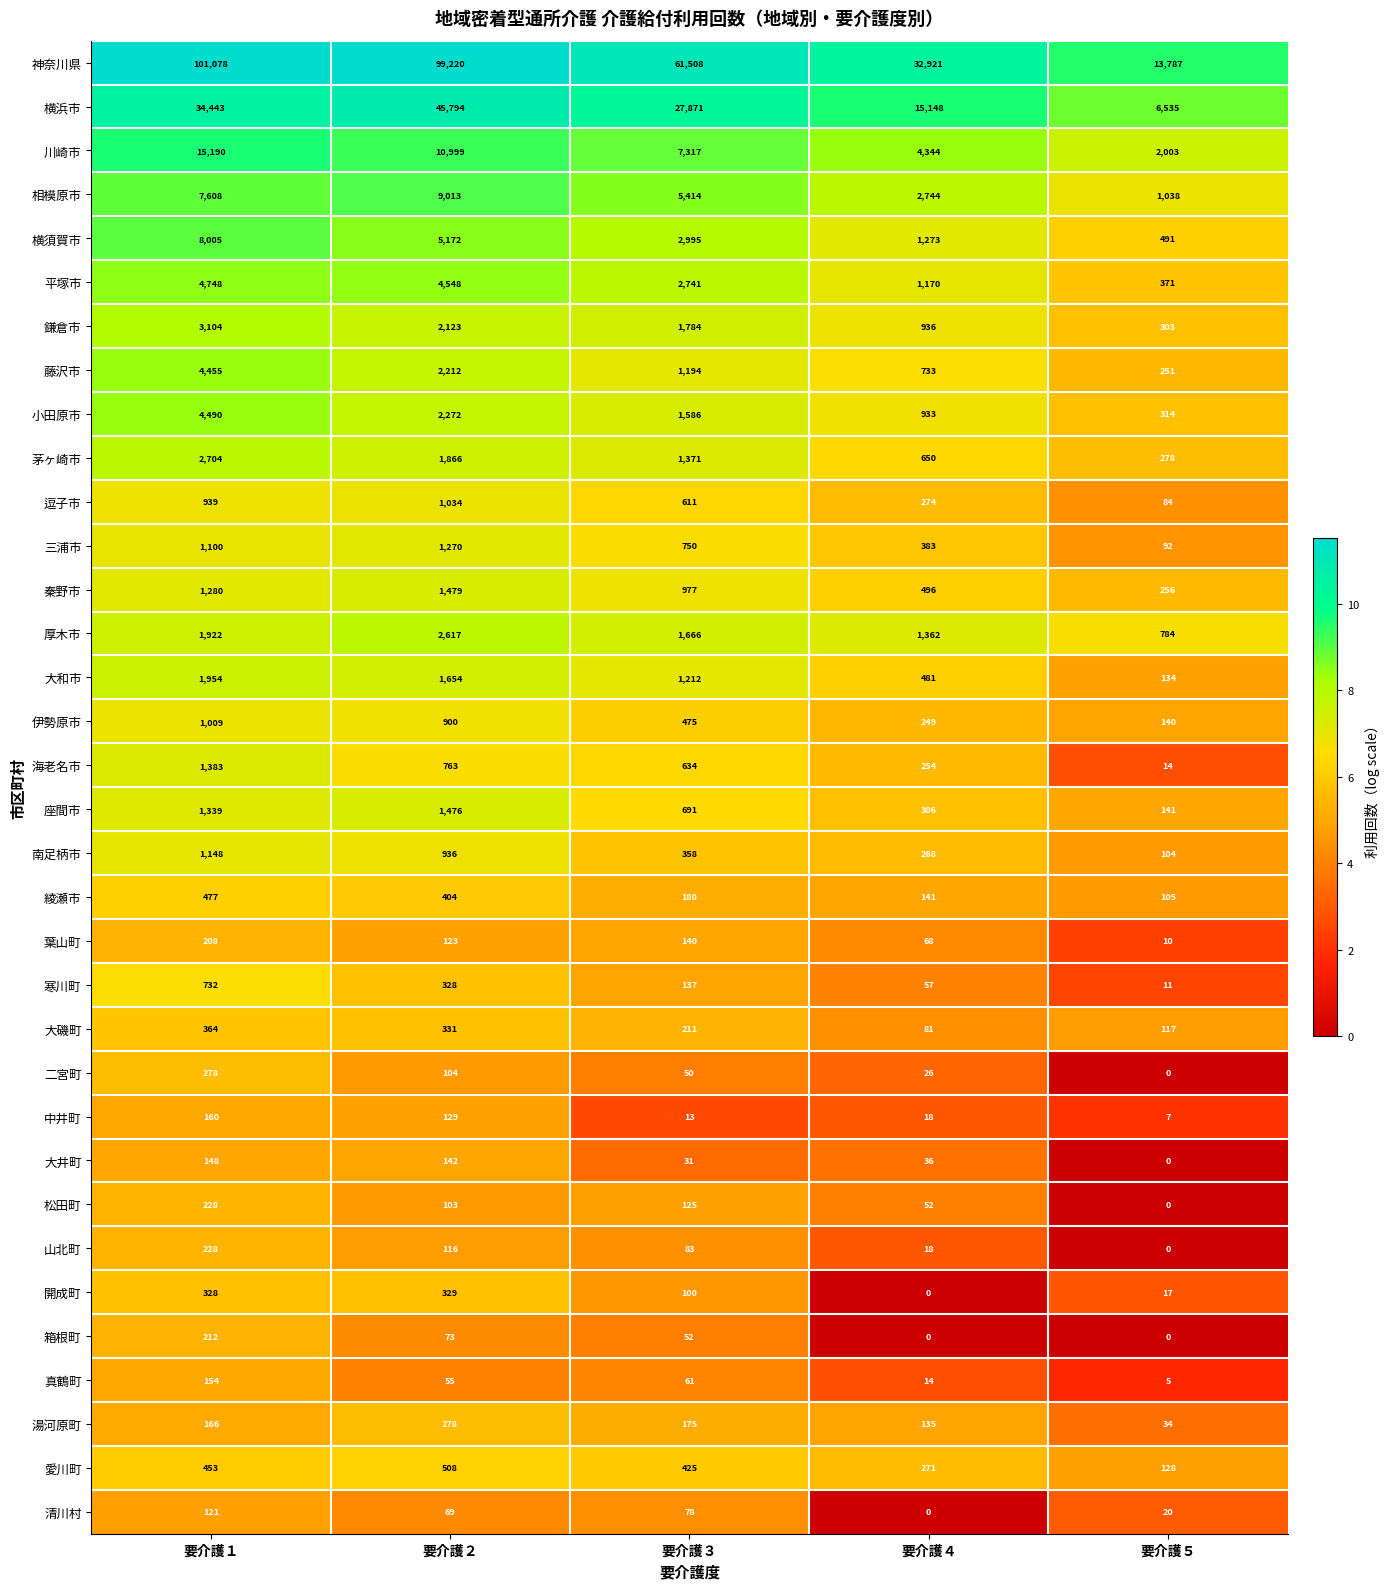

List the labels in order of 秦野市 value, largest first.

要介護２, 要介護１, 要介護３, 要介護４, 要介護５